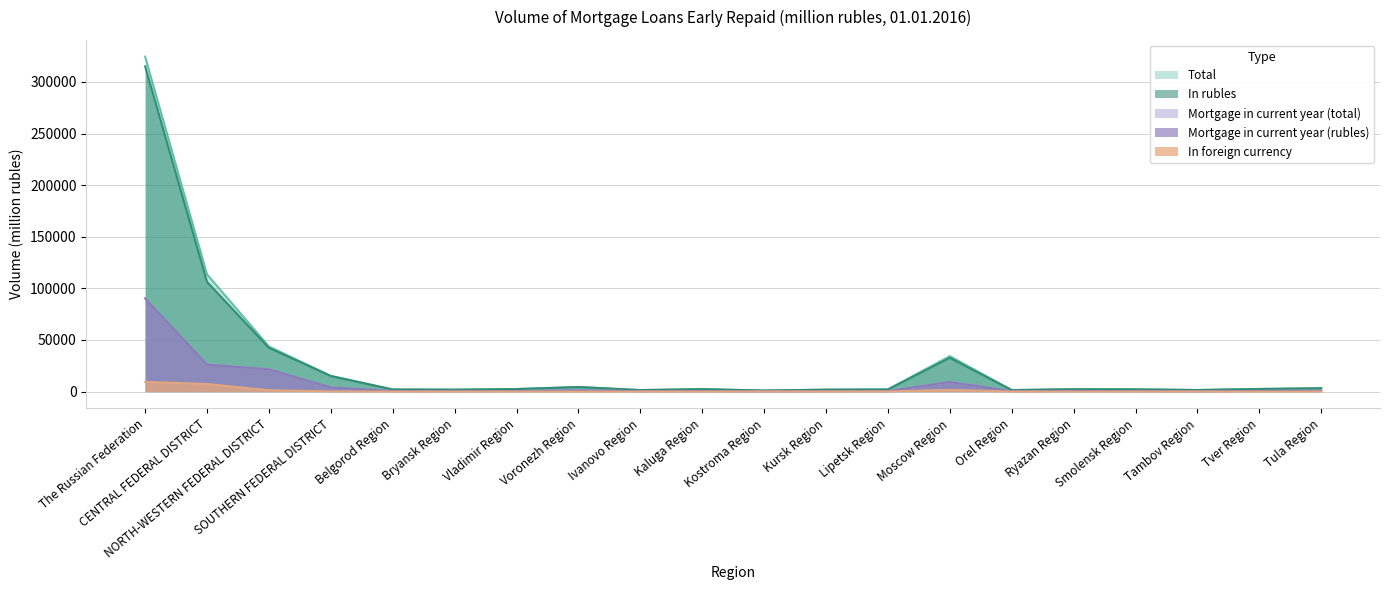

What is the approximate value of In foreign currency at Smolensk Region?

12